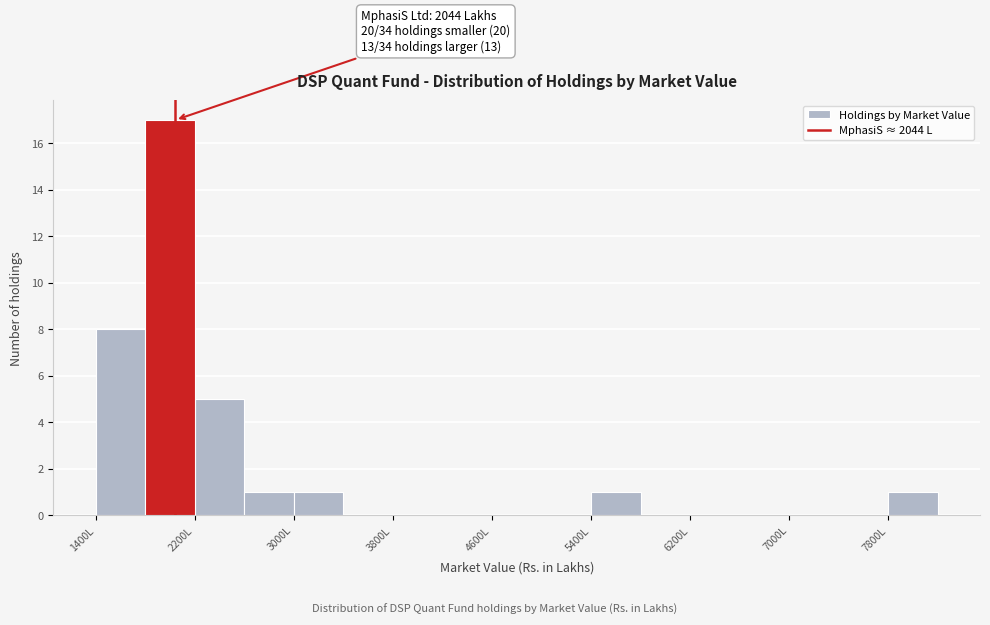

Over which range of the x-axis is the bar tallest?

1800 to 2200